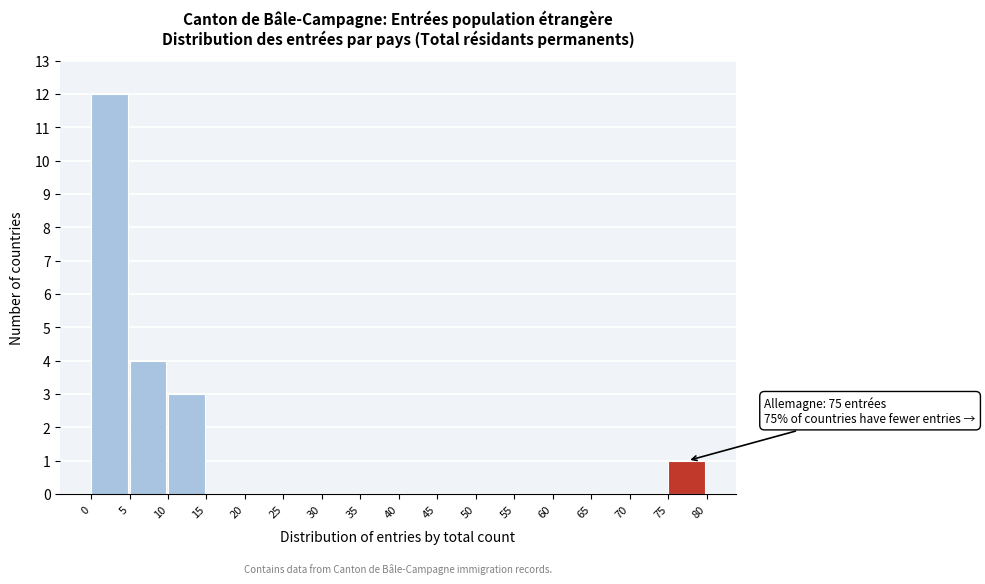

Which range on the x-axis has the tallest bar?

0 to 5